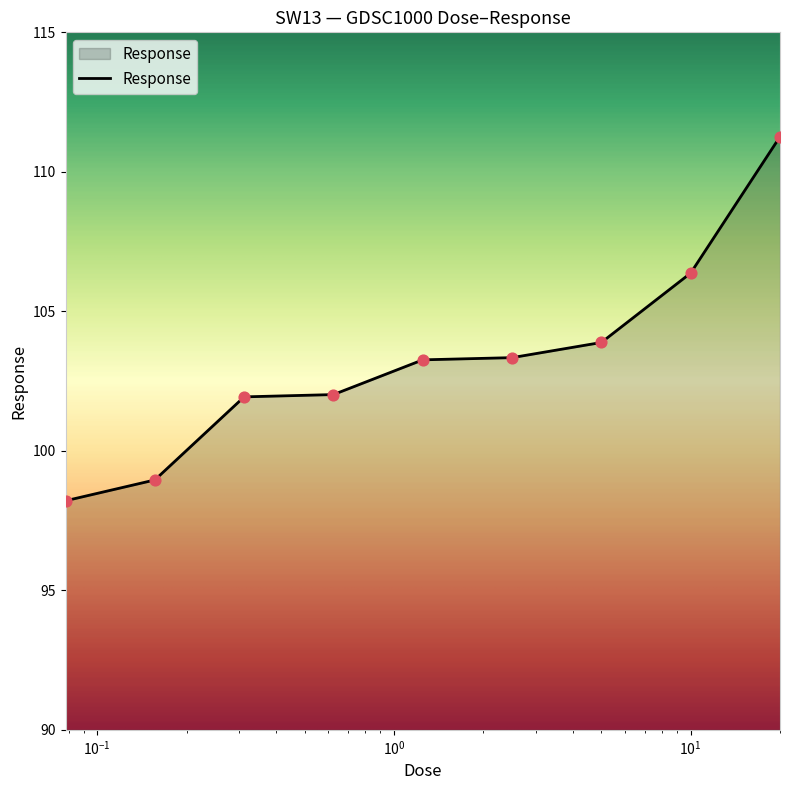

What is the maximum value shown in the chart?

111.3